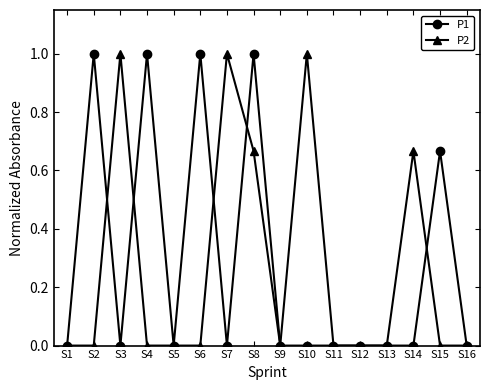

What is the spread (max minus min) of values at S6?

1.0